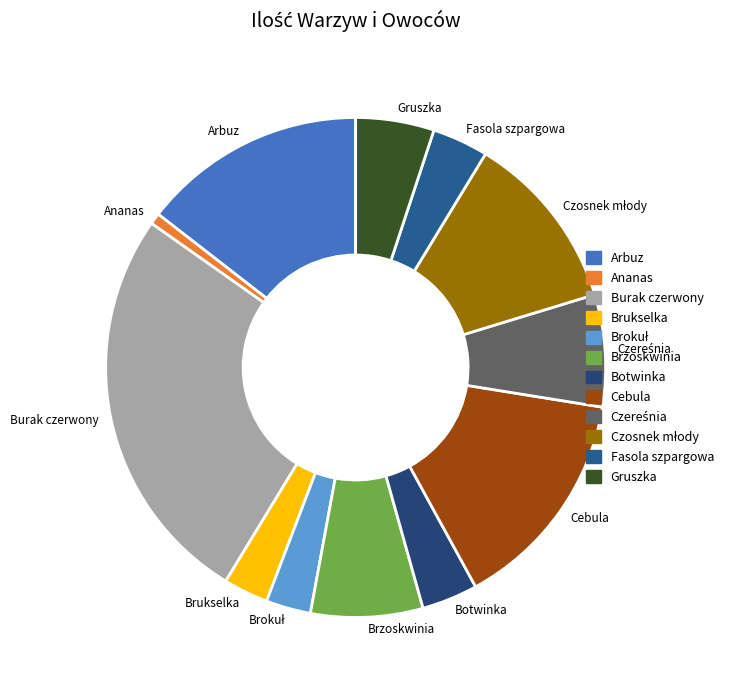

Count the number of slices in the pie.

12